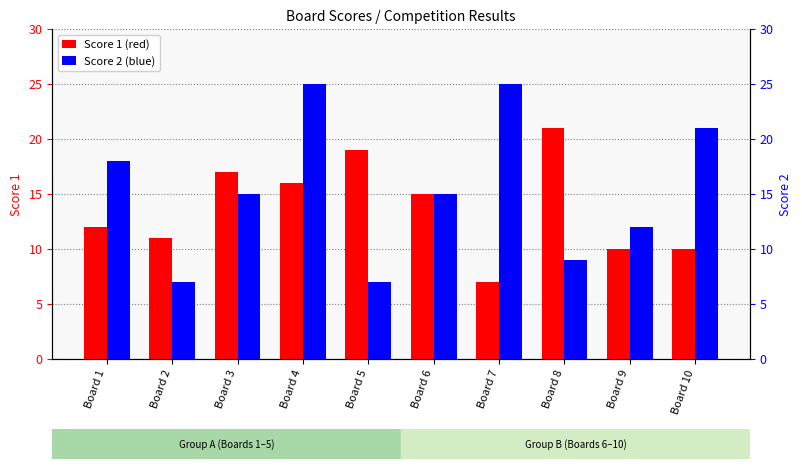

Which series has the widest spread of values?

Score 2